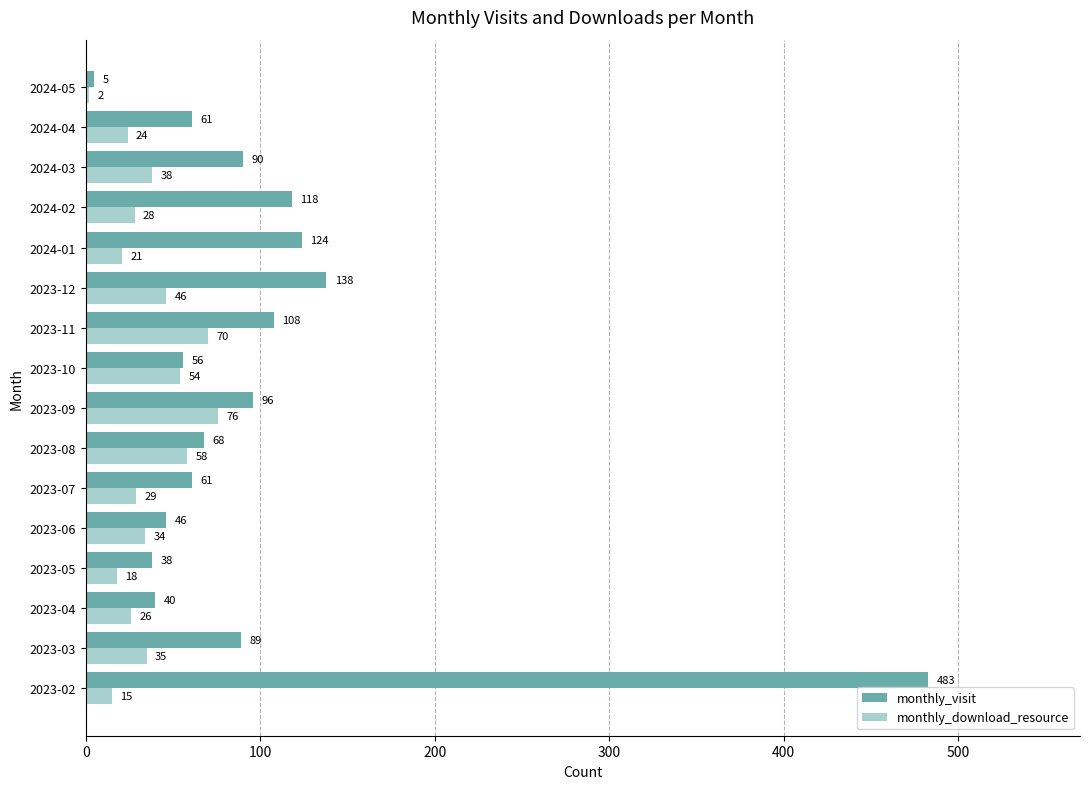

What is the approximate value of monthly_download_resource at 2023-03?

35